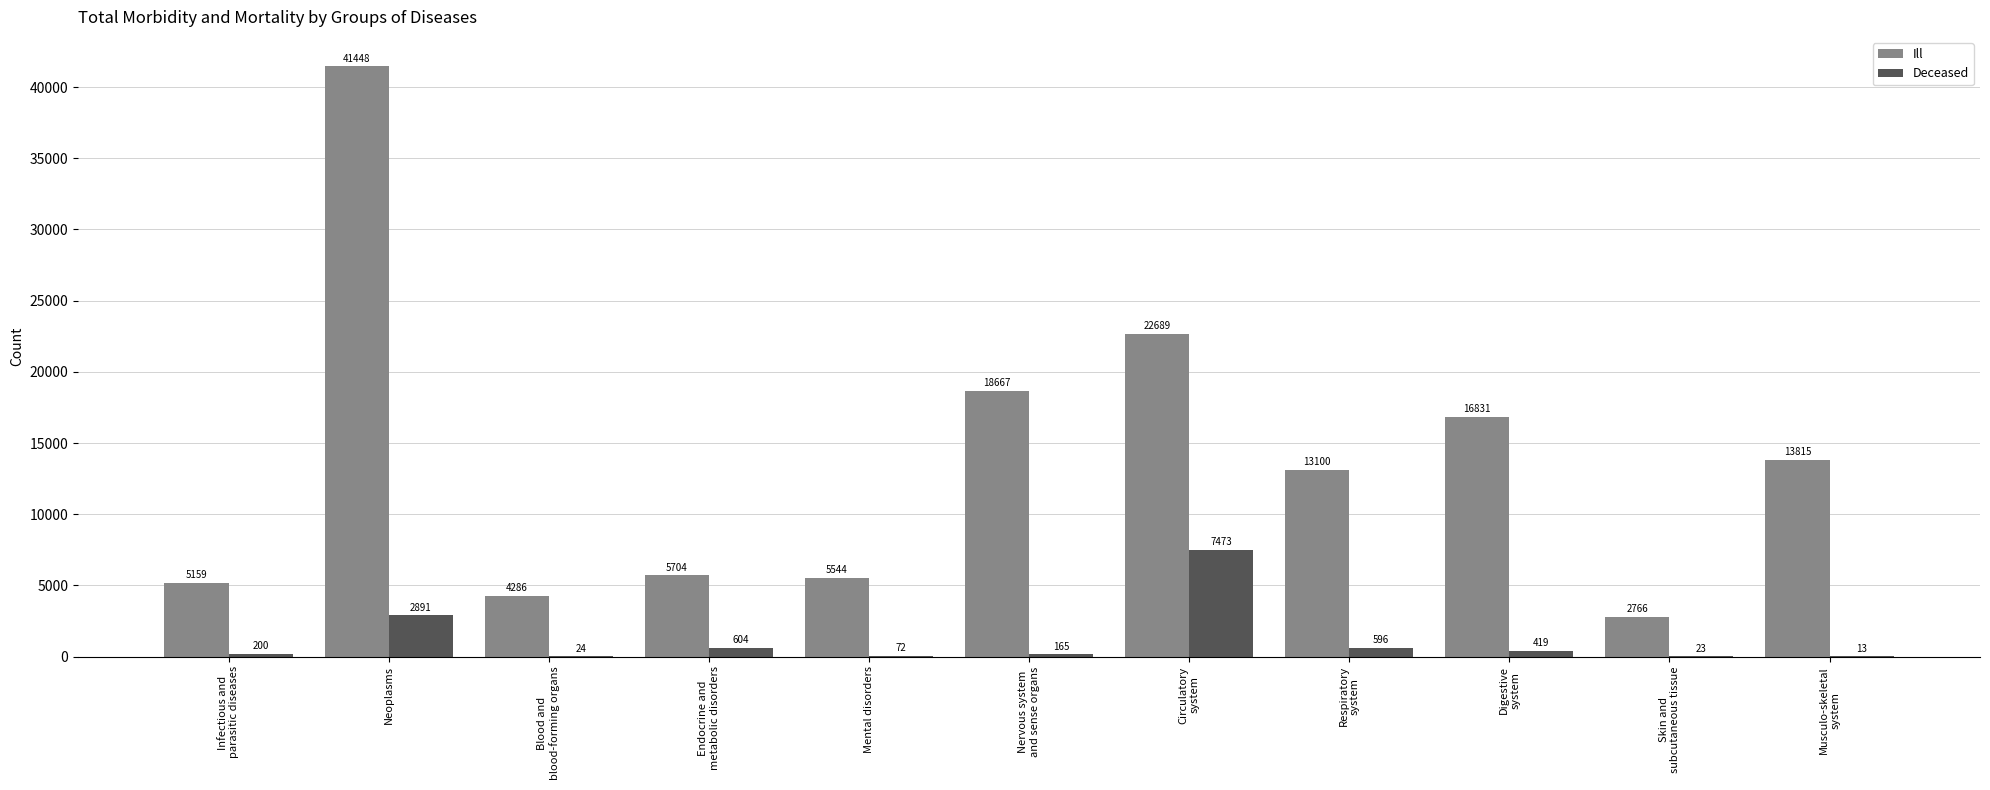

What is the total value across all series at Musculo-skeletal
system?

13828